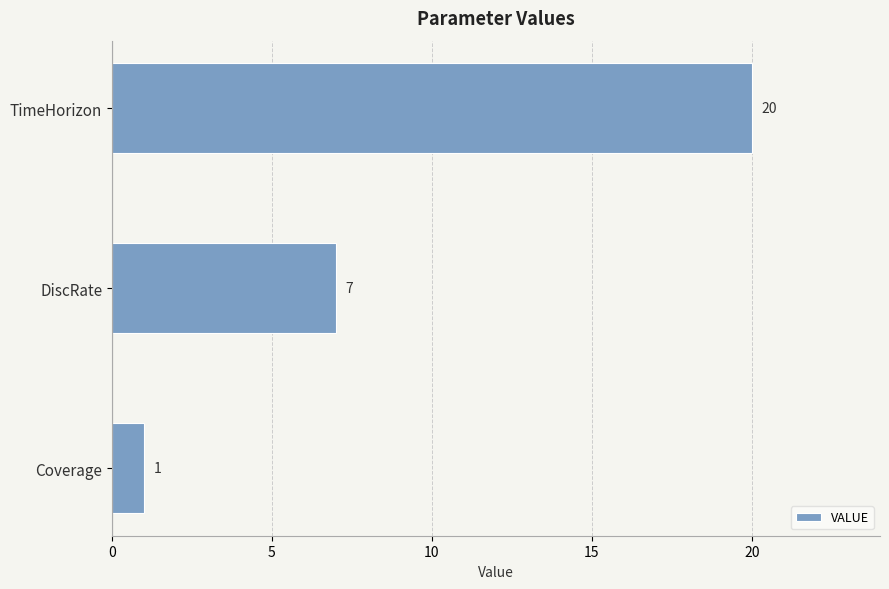

Approximately how many times larger is the value at DiscRate compared to Coverage?

7.0